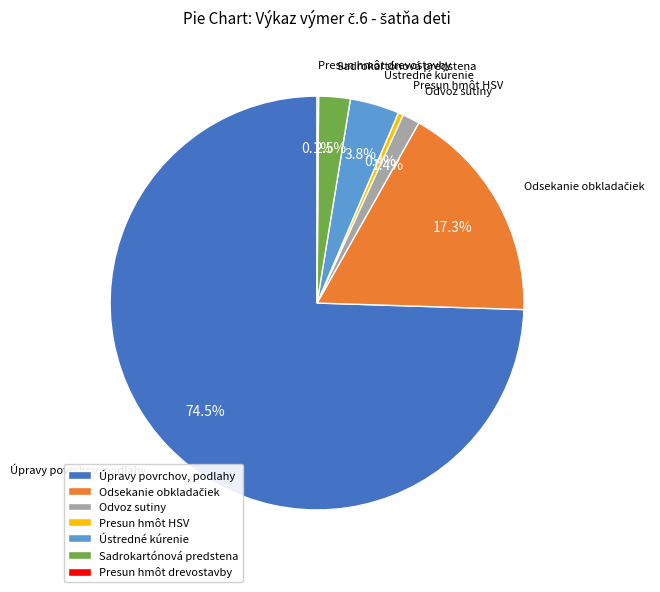

Combined, what portion of the pie is Sadrokartónová predstena and Presun hmôt HSV?

2.9%